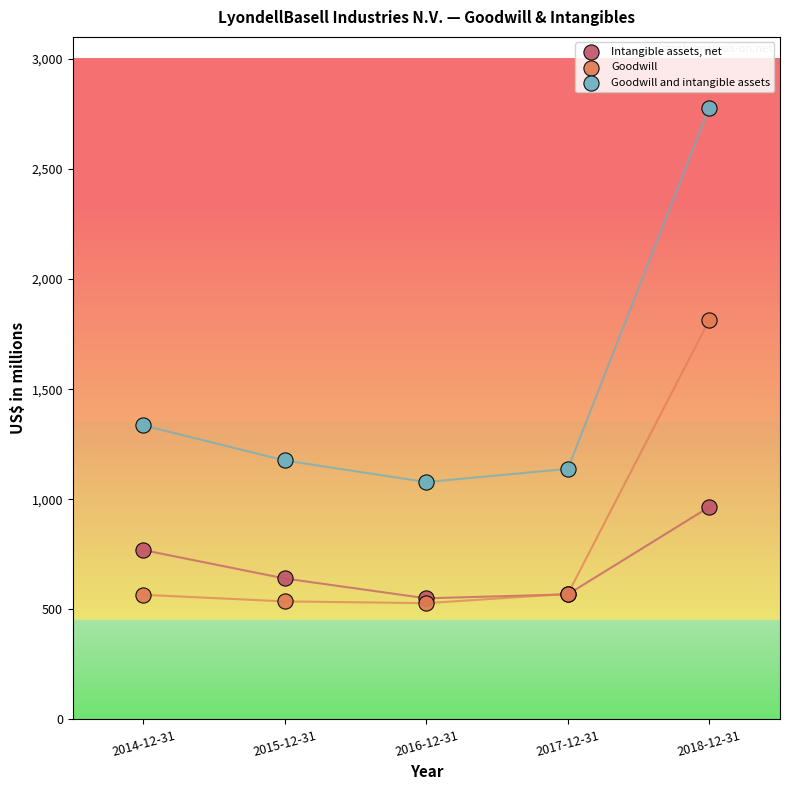

Across all series, what Y value is closest to 1653?

1814